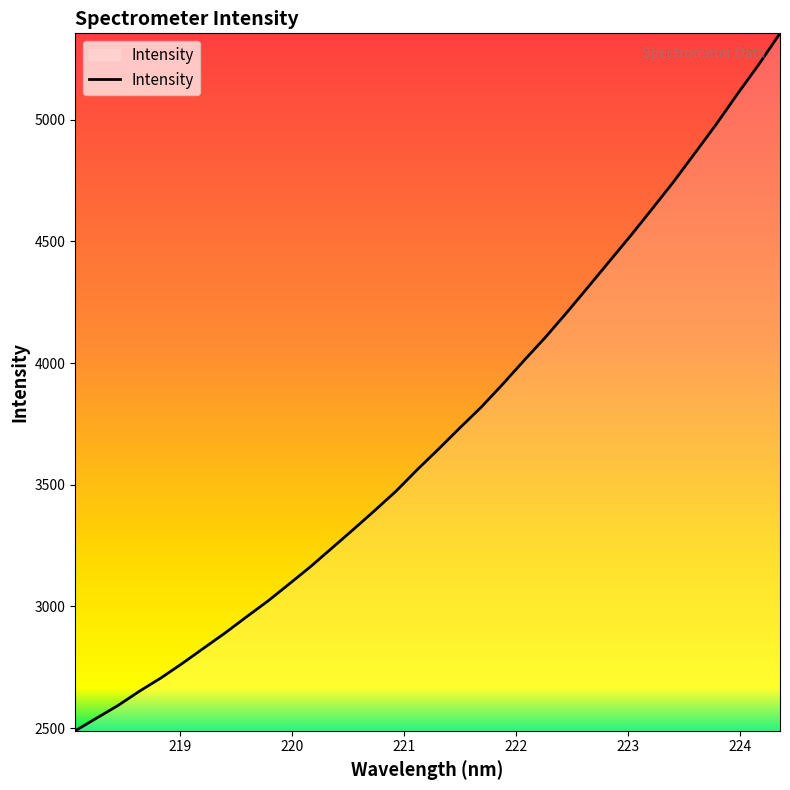

What is the maximum value shown in the chart?

5354.5